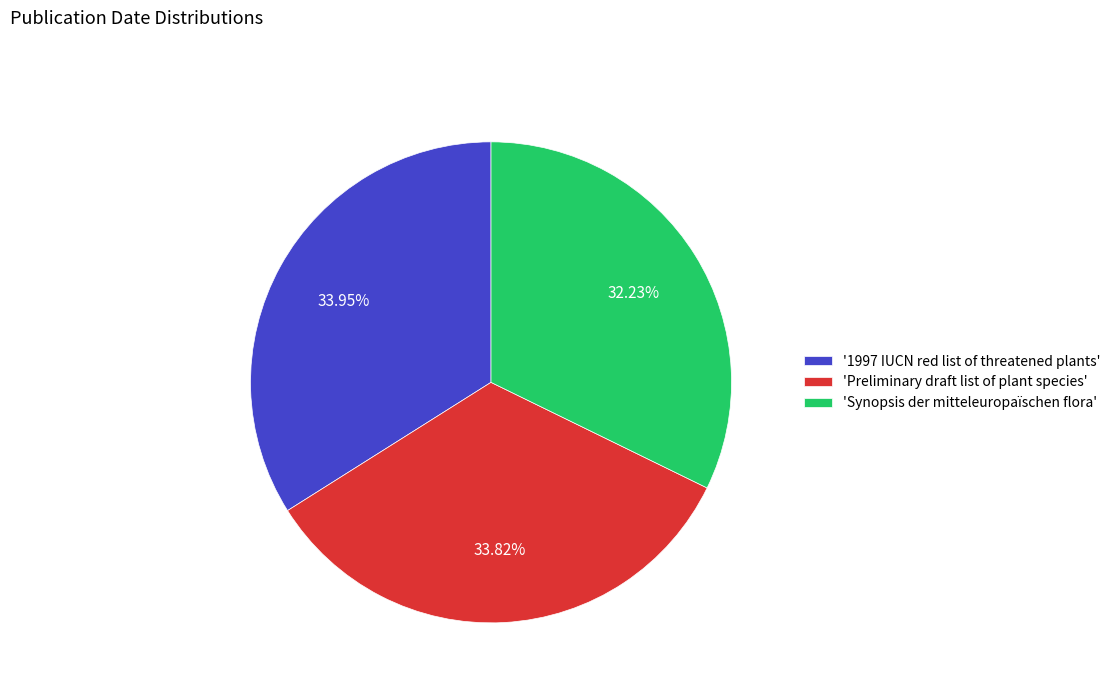

Is the sum of '1997 IUCN red list of threatened plants' and 'Preliminary draft list of plant species' greater than half?

Yes